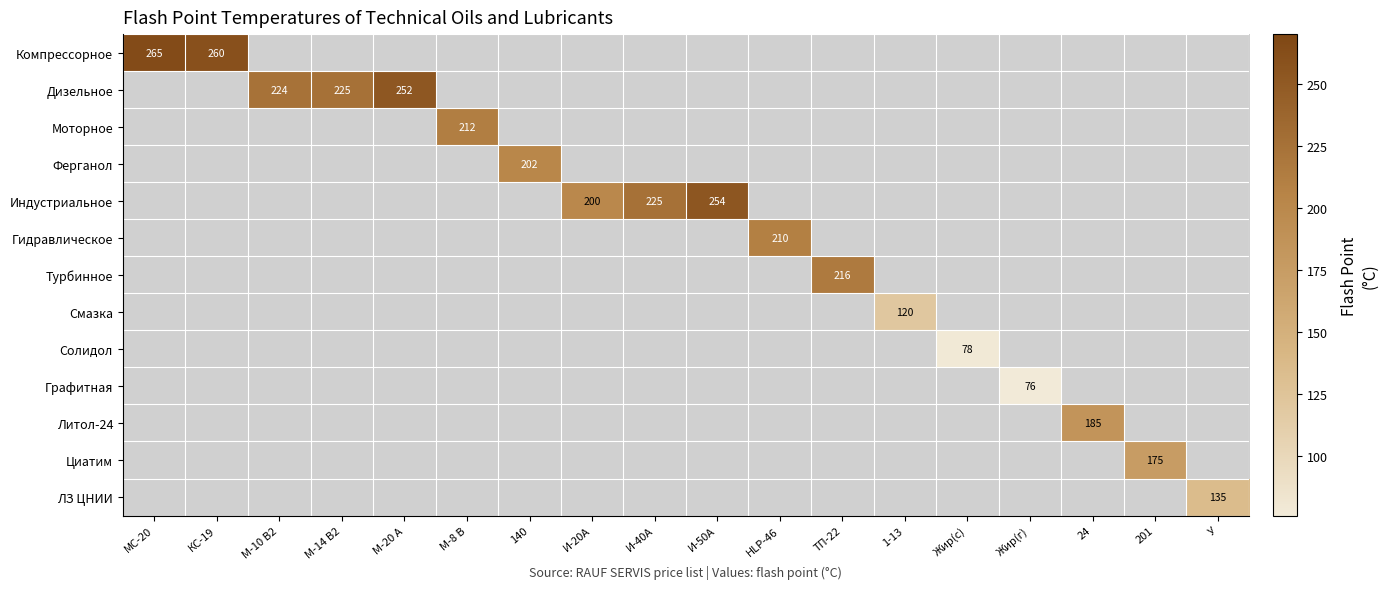

Is it true that Индустриальное equals 254 at И-50А?

True